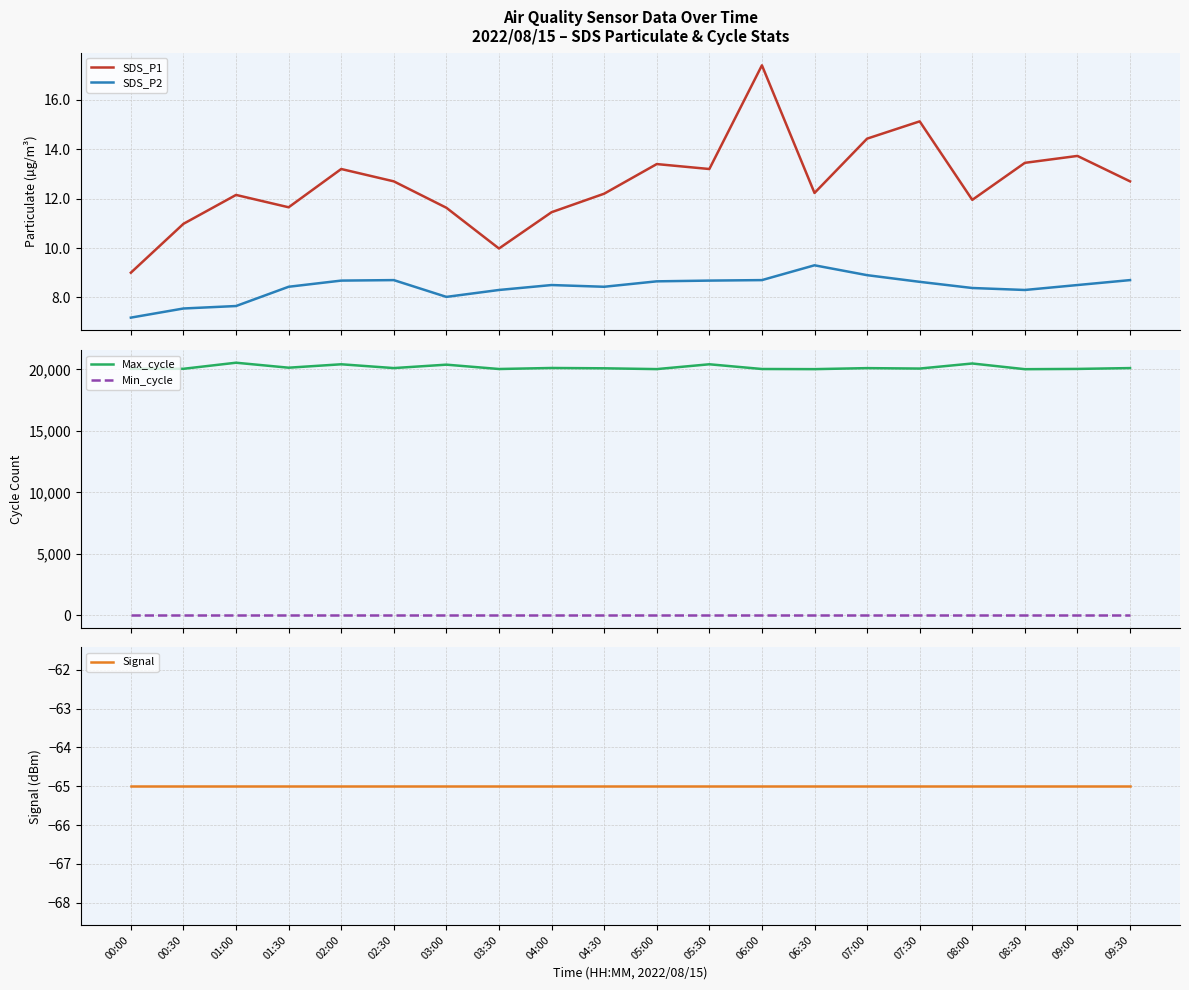

The Min_cycle series shows 28.0 at 05:00. True or false?

True